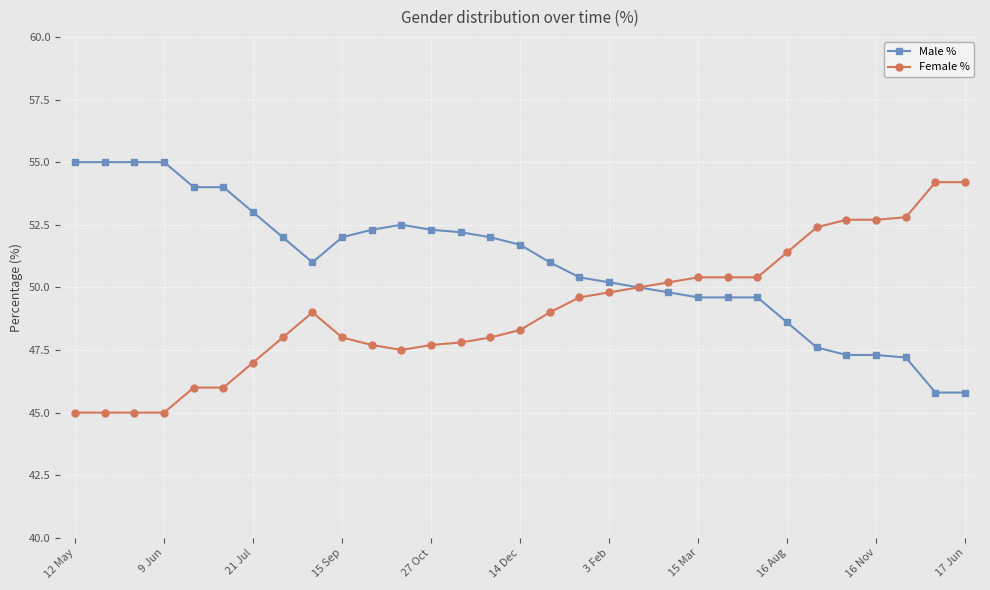

List the series in order of their peak value, highest first.

Male %, Female %